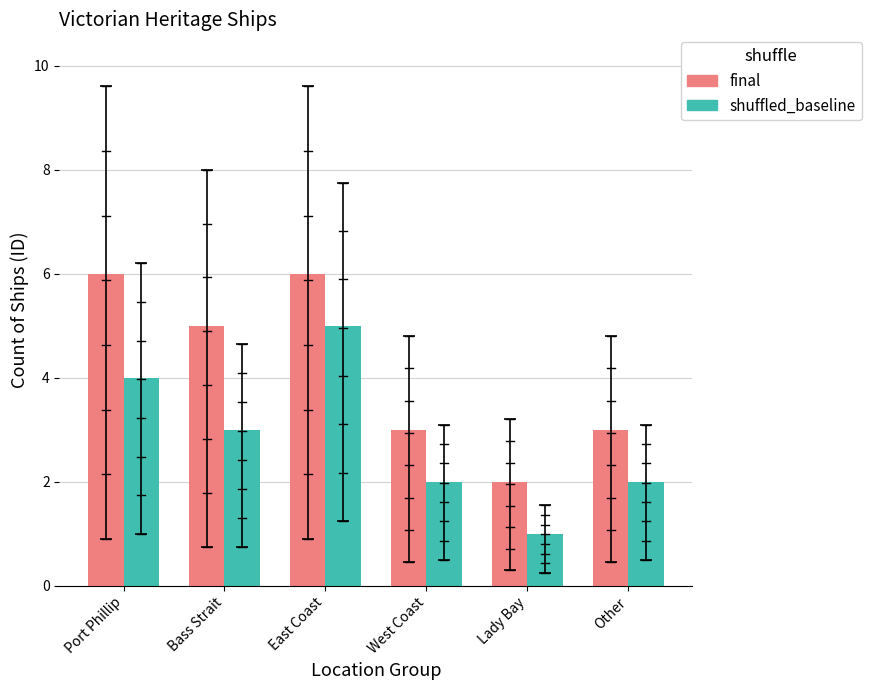

Reading left to right, transcribe all the data shown in this chart.

final: Port Phillip=6	Bass Strait=5	East Coast=6	West Coast=3	Lady Bay=2	Other=3
shuffled_baseline: Port Phillip=4	Bass Strait=3	East Coast=5	West Coast=2	Lady Bay=1	Other=2